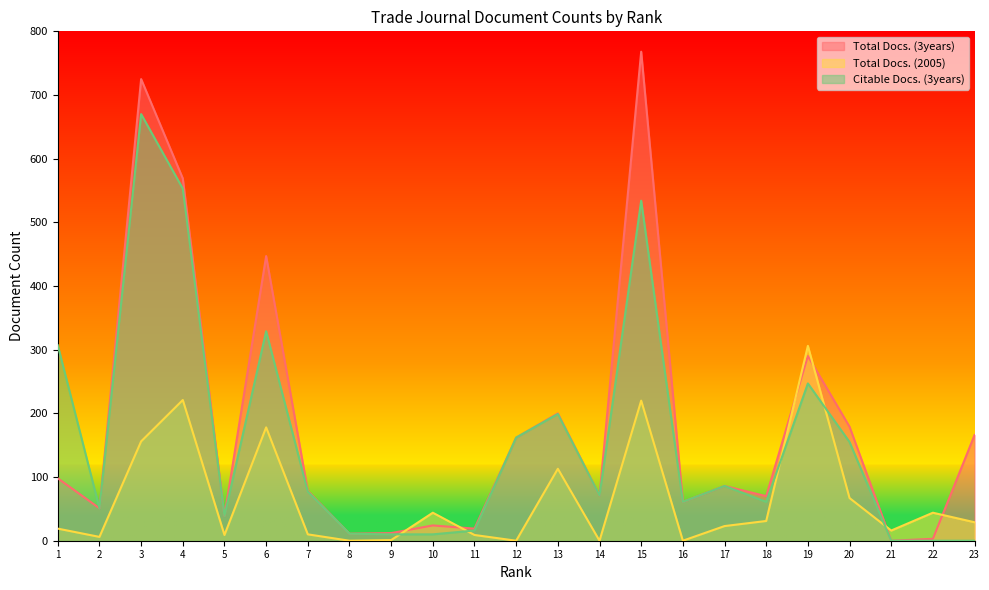

Count the number of categories in the chart.

23